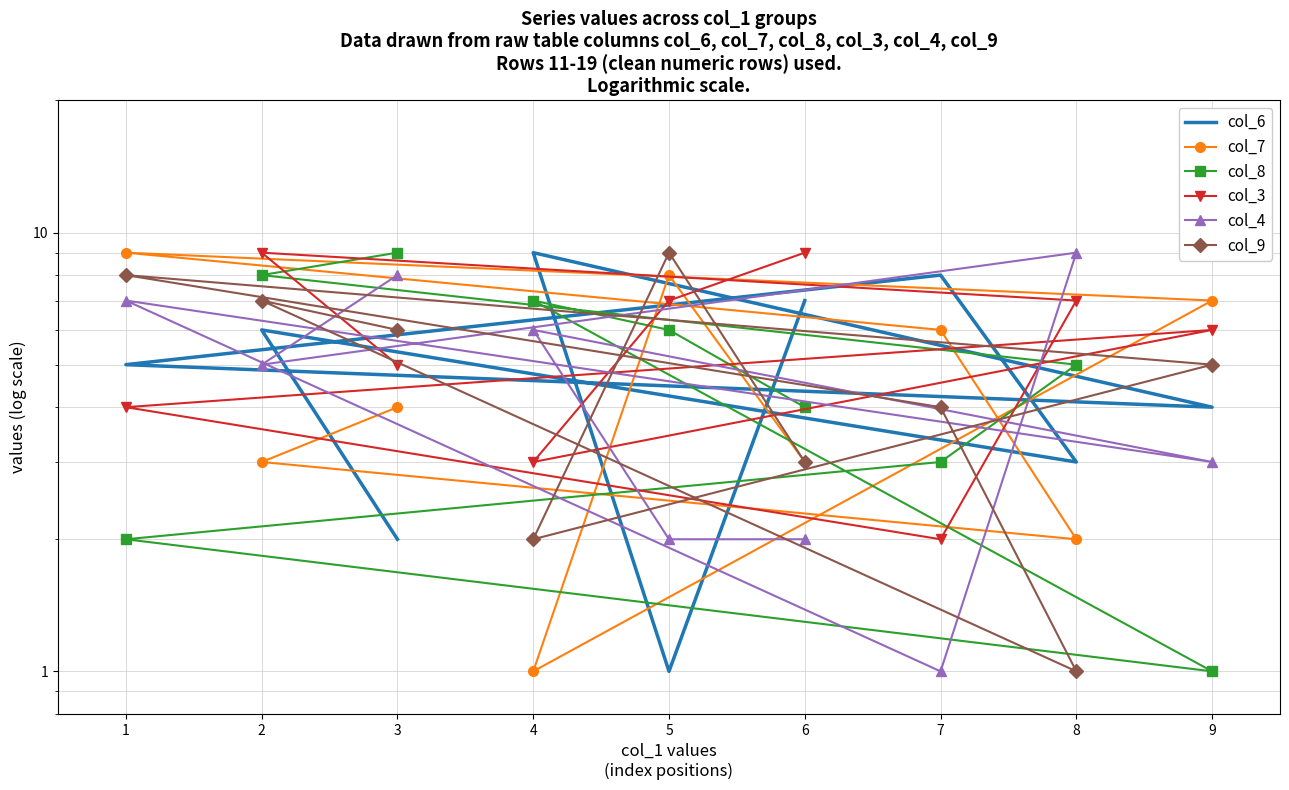

How many lines are shown in the chart?

6